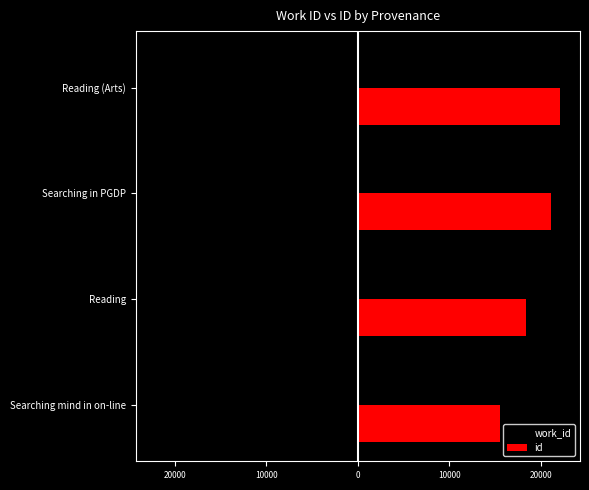

What are all the series names shown in the legend?

work_id, id